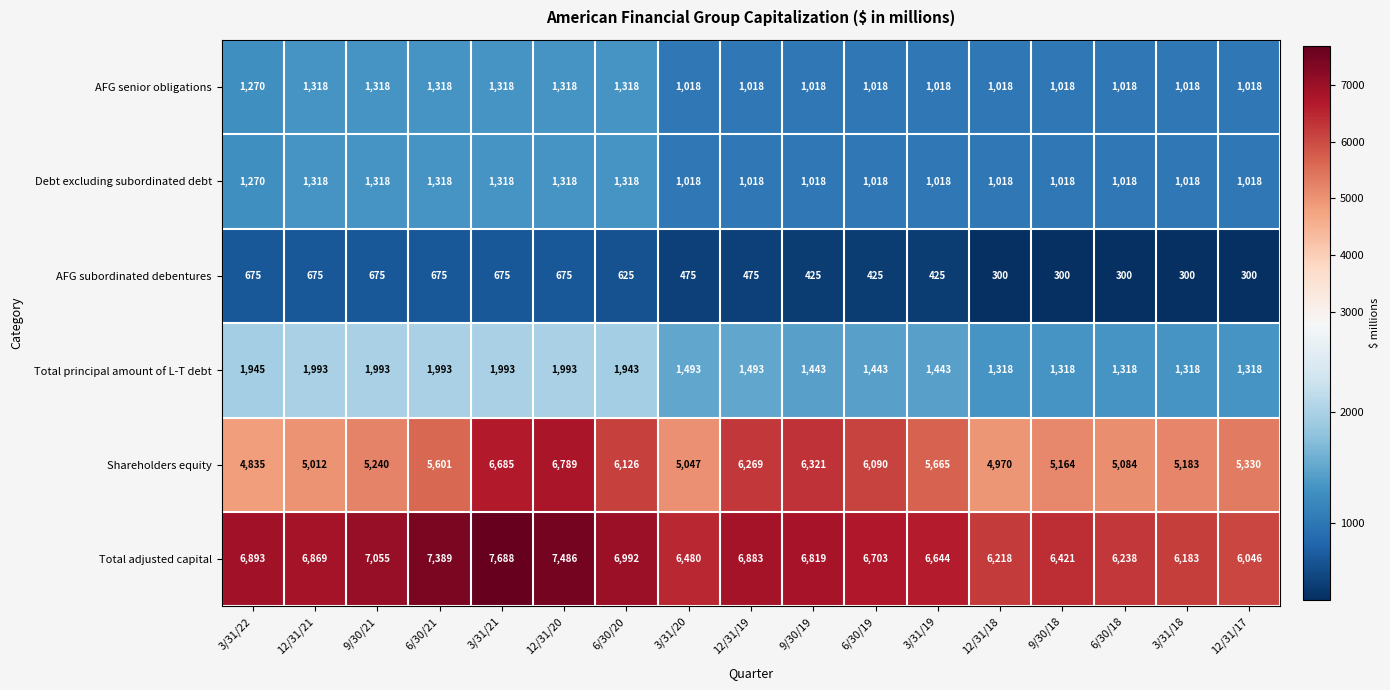

True or false: AFG senior obligations has a value of 236 at 6/30/18.

False